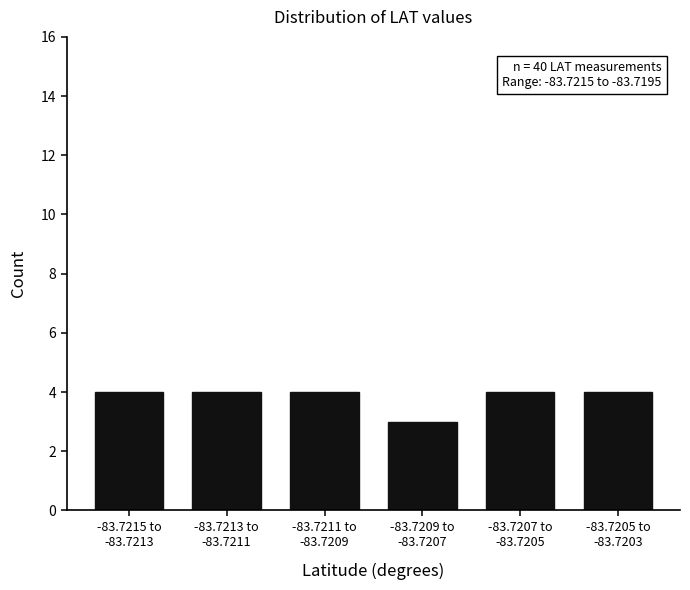

Reading left to right, list all the values displayed in this chart.

4	4	4	3	4	4